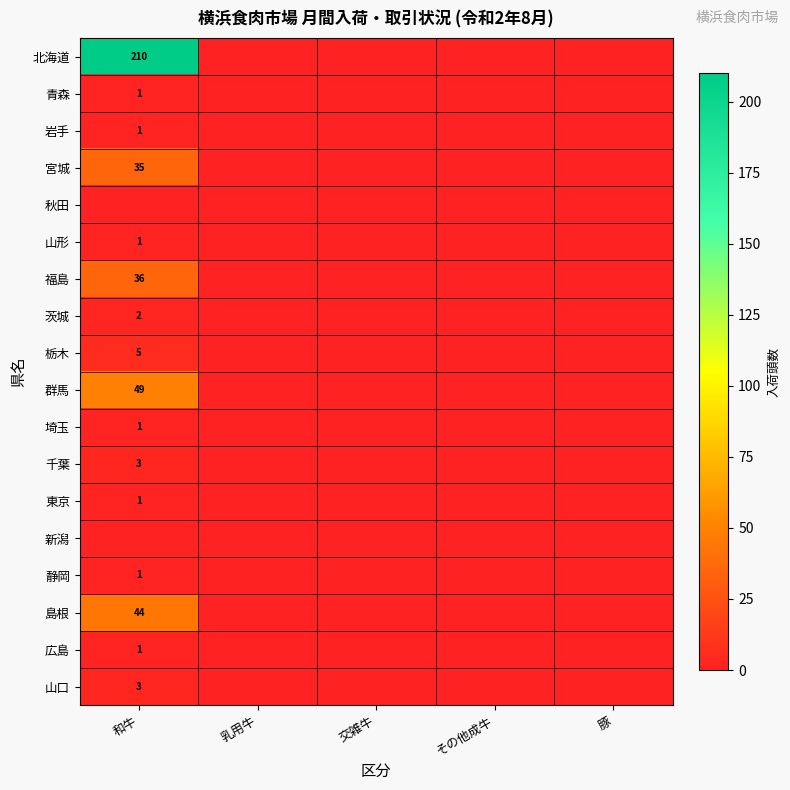

The 北海道 series shows 101 at 和牛. True or false?

False